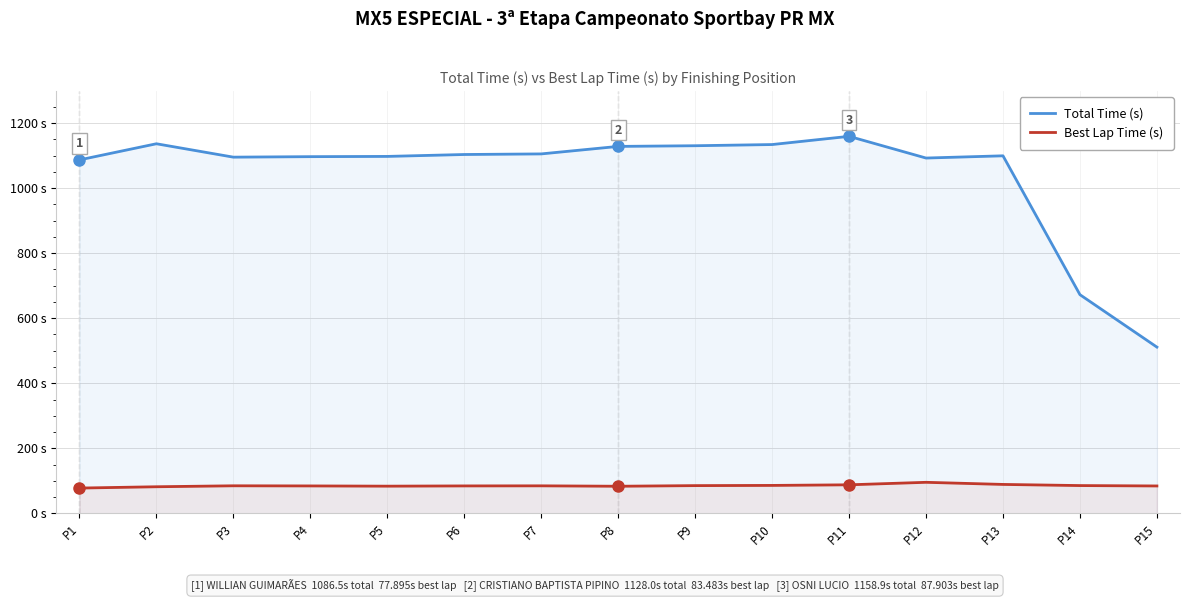

At which category is the sum across all series the highest?

P11